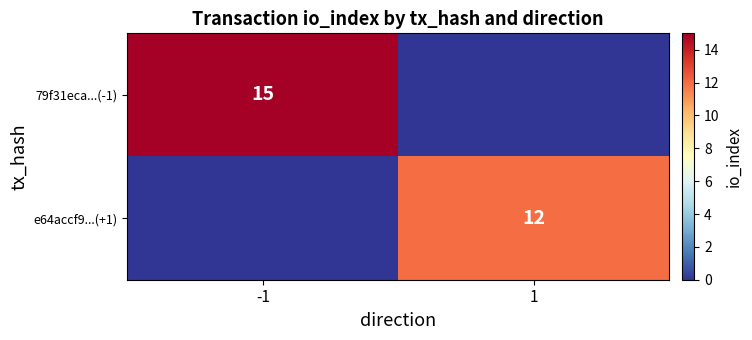

The value of e64accf9...(+1) at 1 is 21. True or false?

False